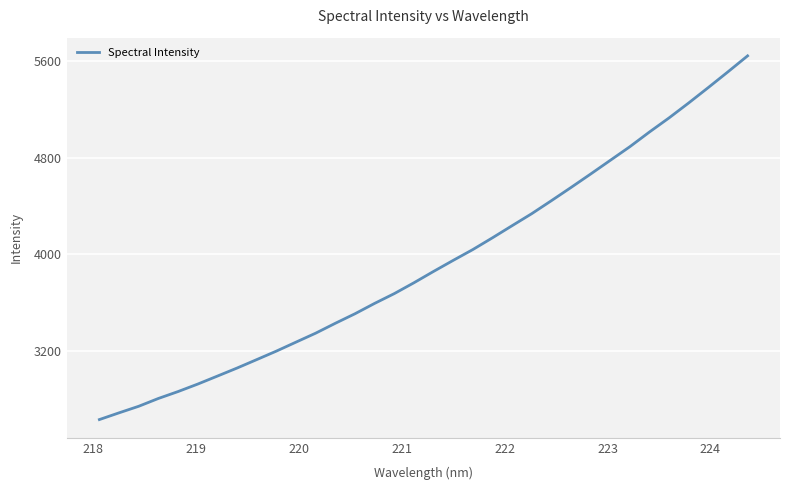

What is the greatest value displayed?

5641.7